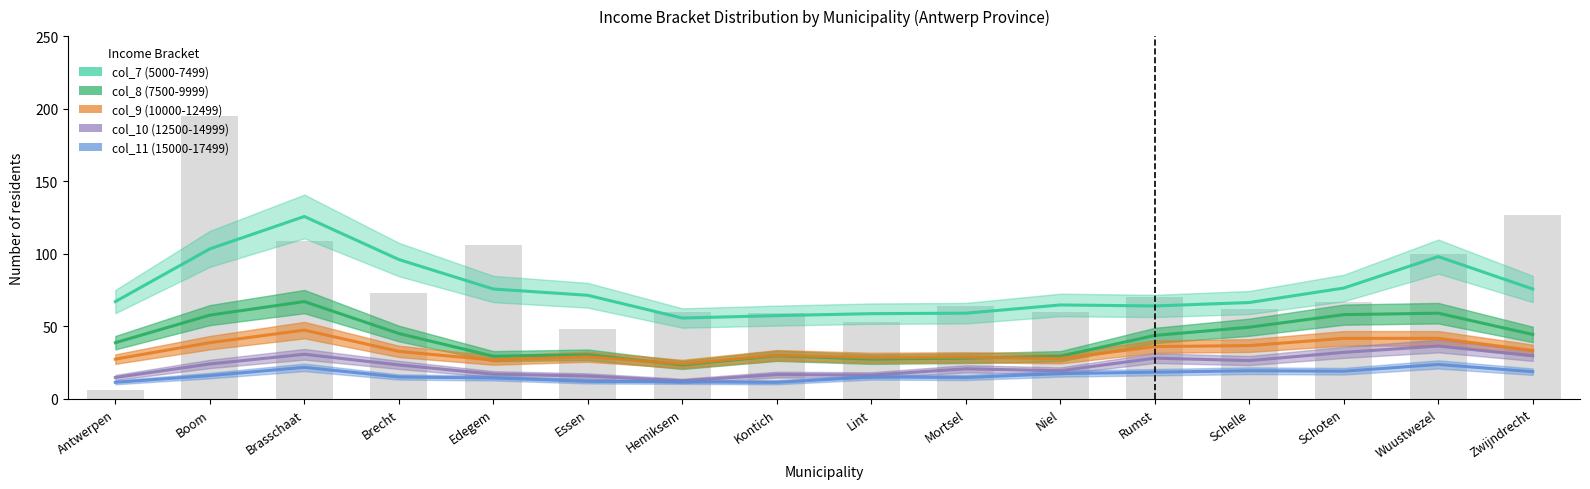

Where is col_7 (5000-7499) nearest to the value 100?

Wuustwezel